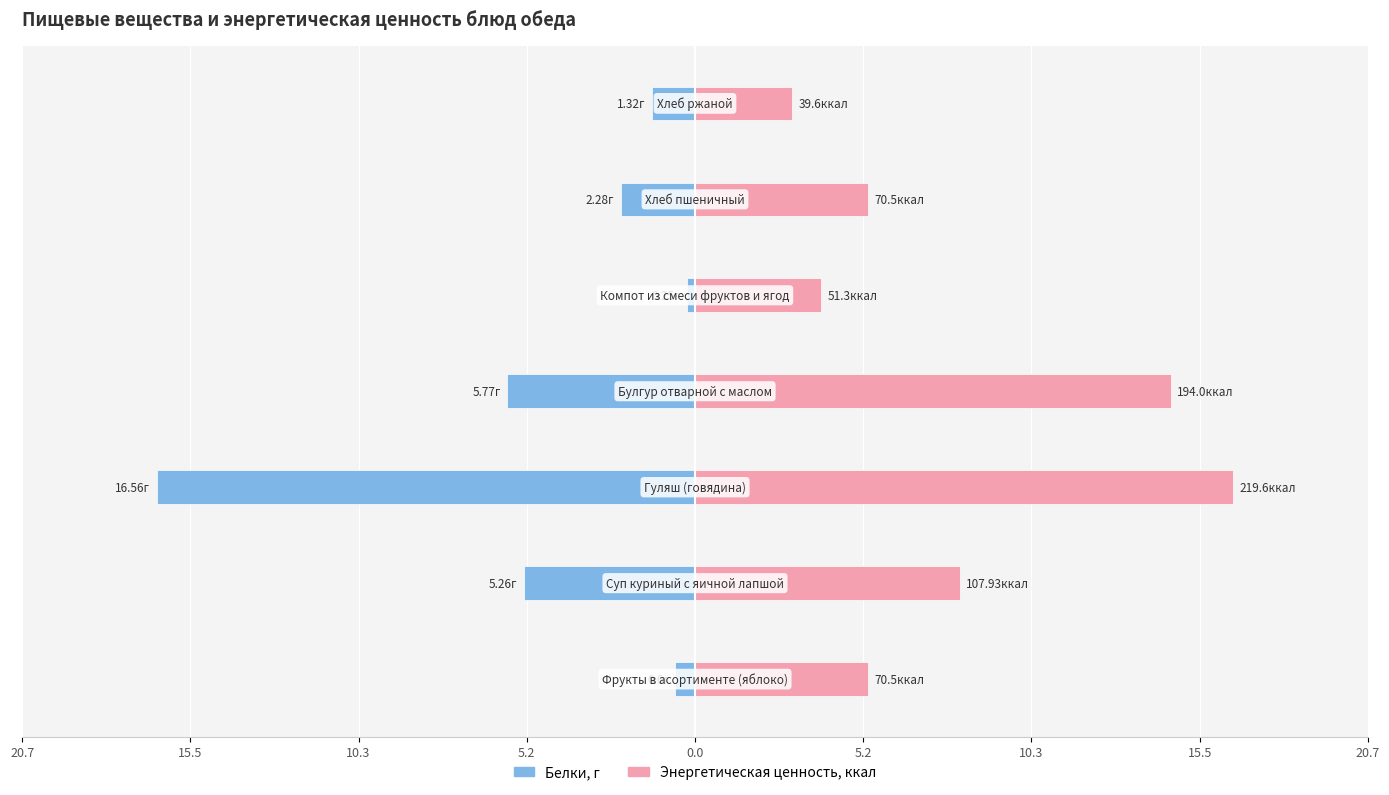

What is the minimum value shown in the chart?

-16.6